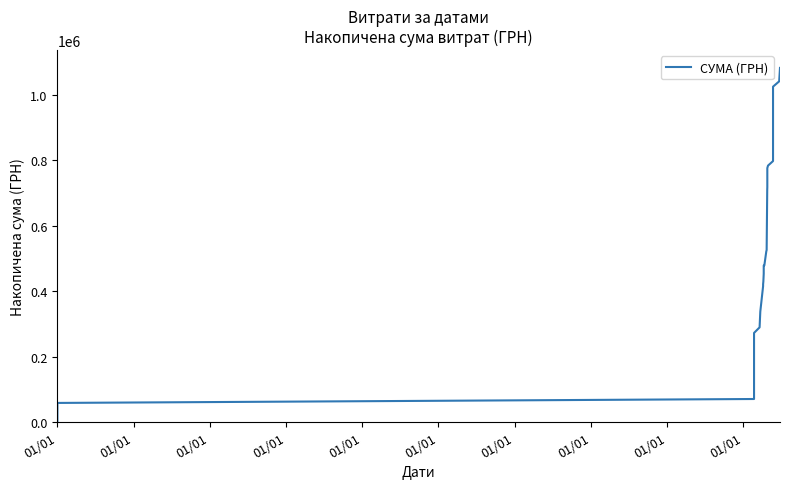

Which category has the lowest value across all series?

01/01